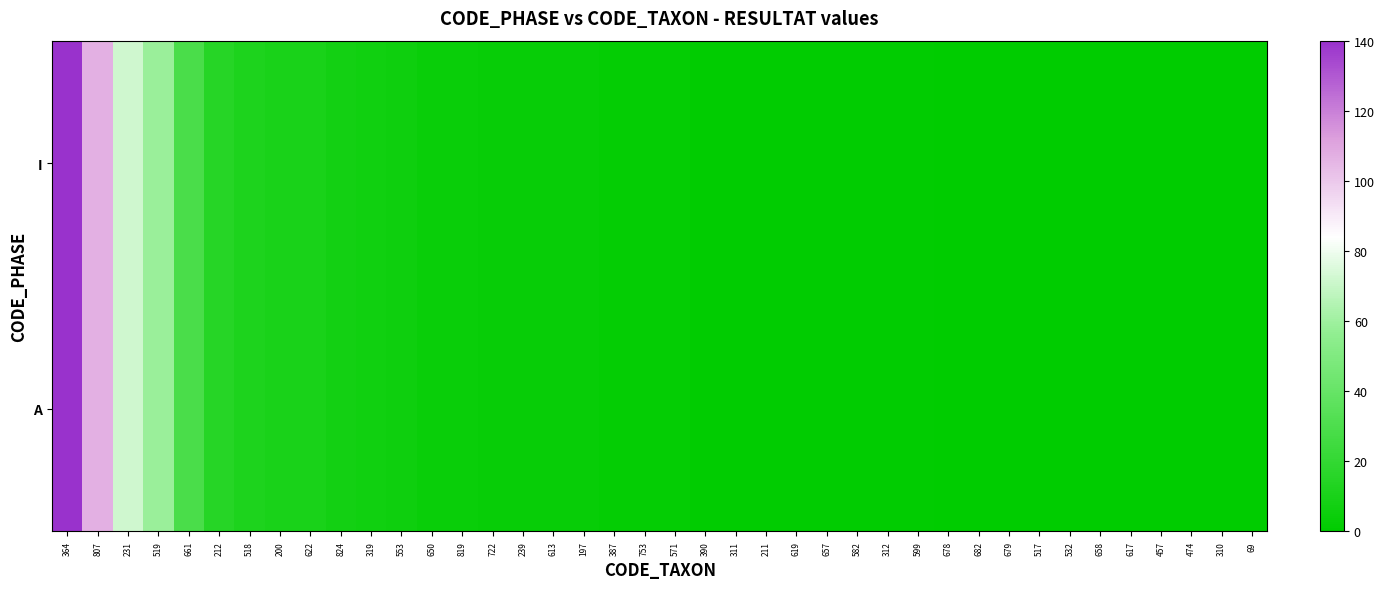

List the series in order of their peak value, lowest first.

I, A